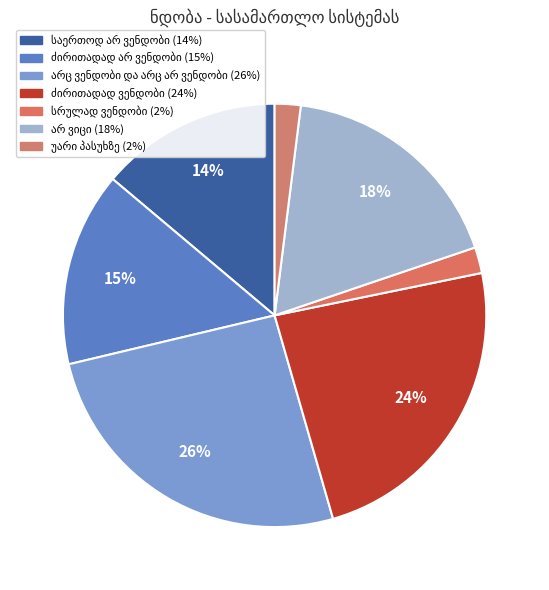

To the nearest percent, what is the combined percentage of არ ვიცი and საერთოდ არ ვენდობი?

32%